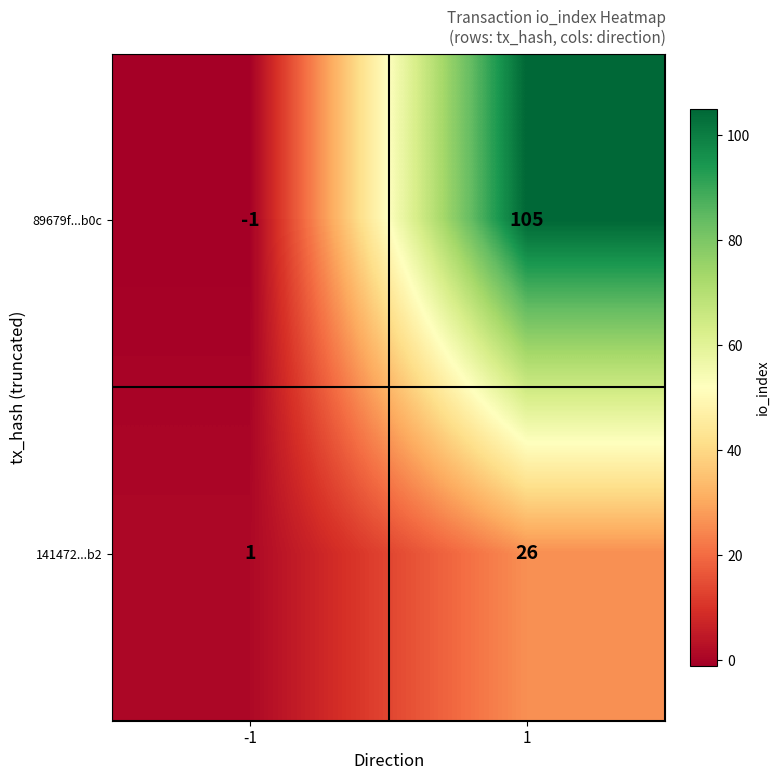

What is the difference between the maximum and minimum values in the 141472...b2 series?

25